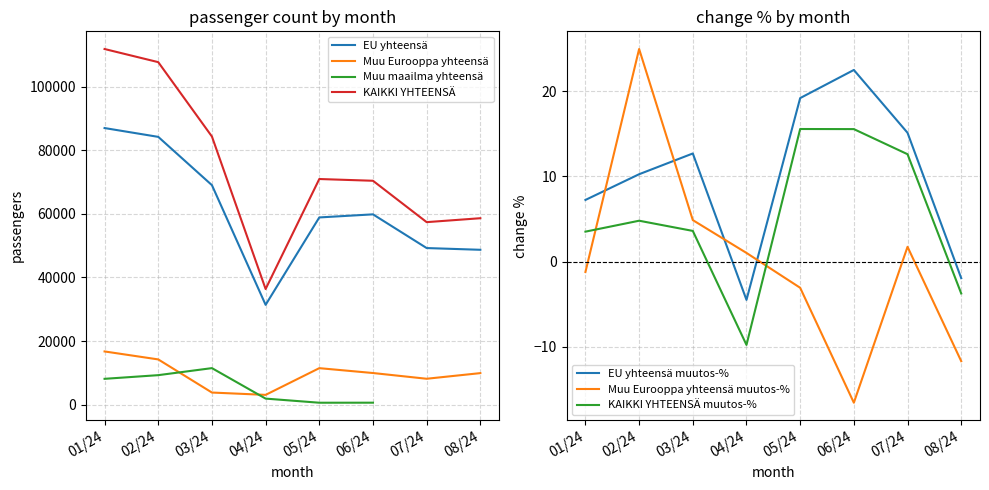

What is the label of the 1st point from the right?

08/24